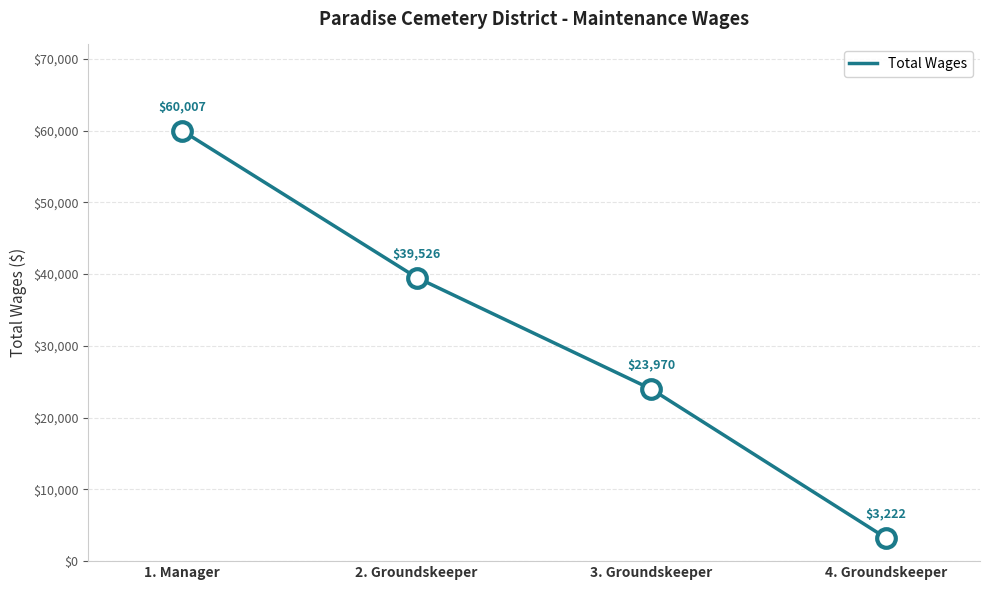

What is the change in value from 1. Manager to 3. Groundskeeper?

-36037